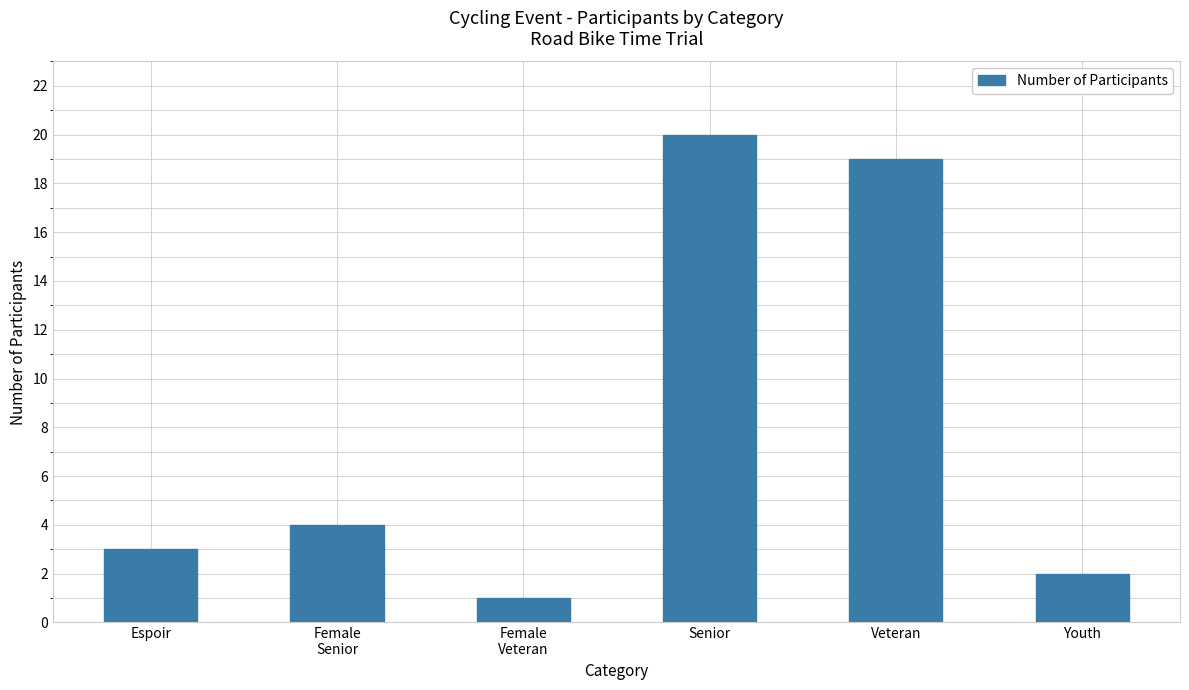

Which has a higher value, Senior or Espoir?

Senior